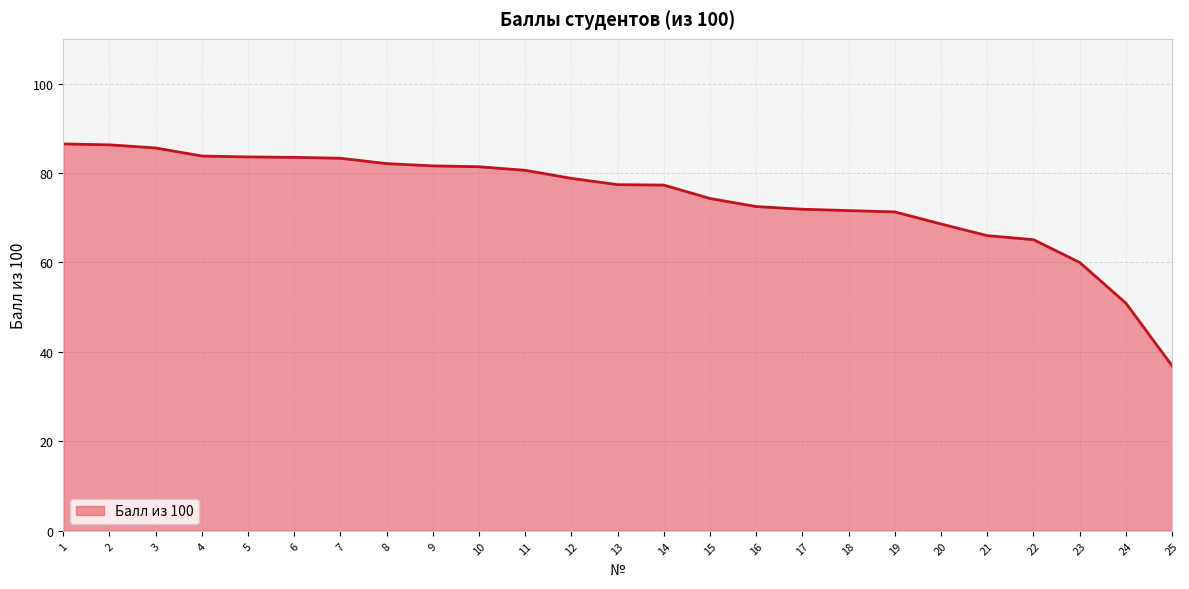

What is the sum of the values at 7 and 12?

162.1